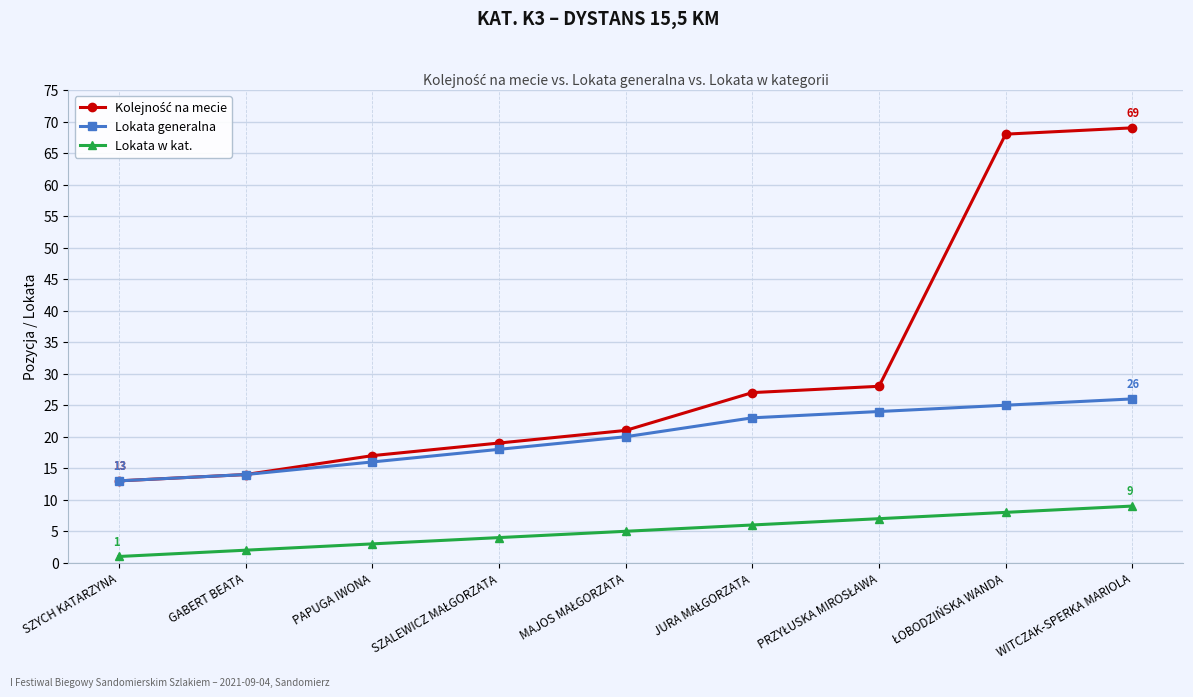

What is the maximum value shown in the chart?

69